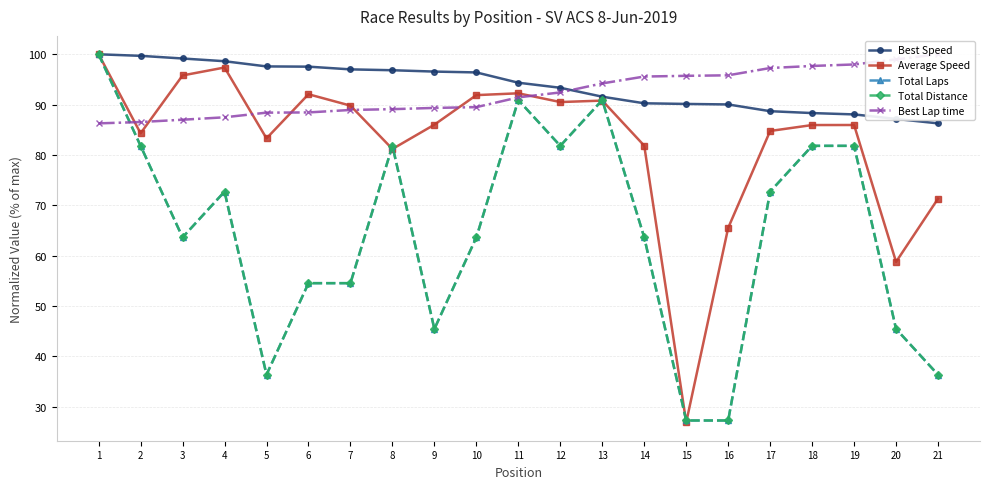

List the labels in order of Average Speed value, largest first.

1, 4, 3, 11, 6, 10, 13, 12, 7, 9, 19, 18, 17, 2, 5, 14, 8, 21, 16, 20, 15